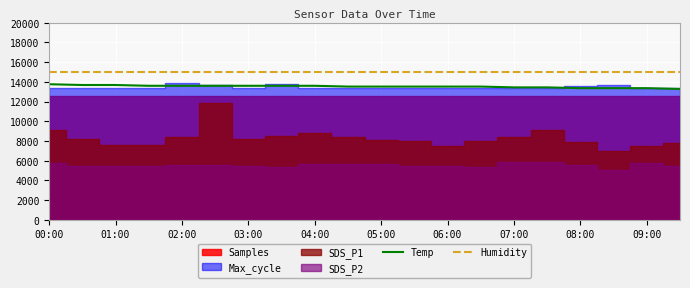

True or false: Temp has a value of 13600.0 at 02:00.

True